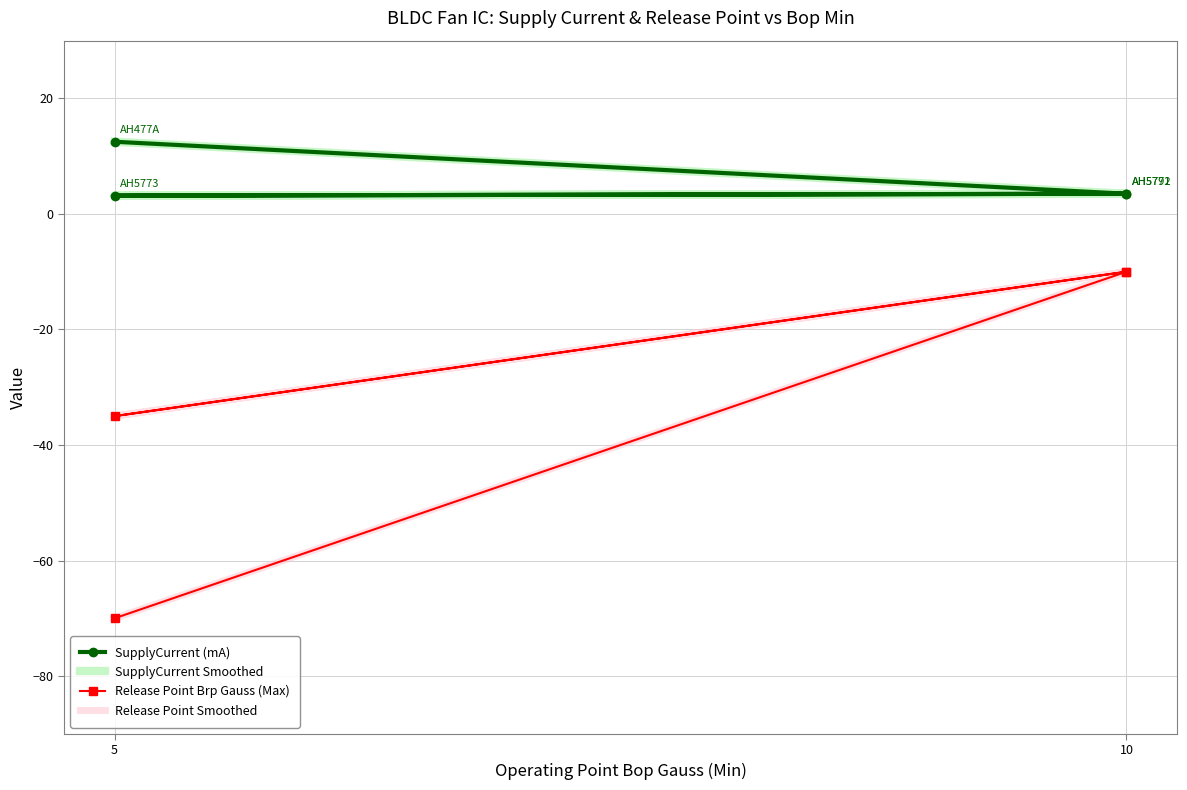

Which category has the lowest value across all series?

5